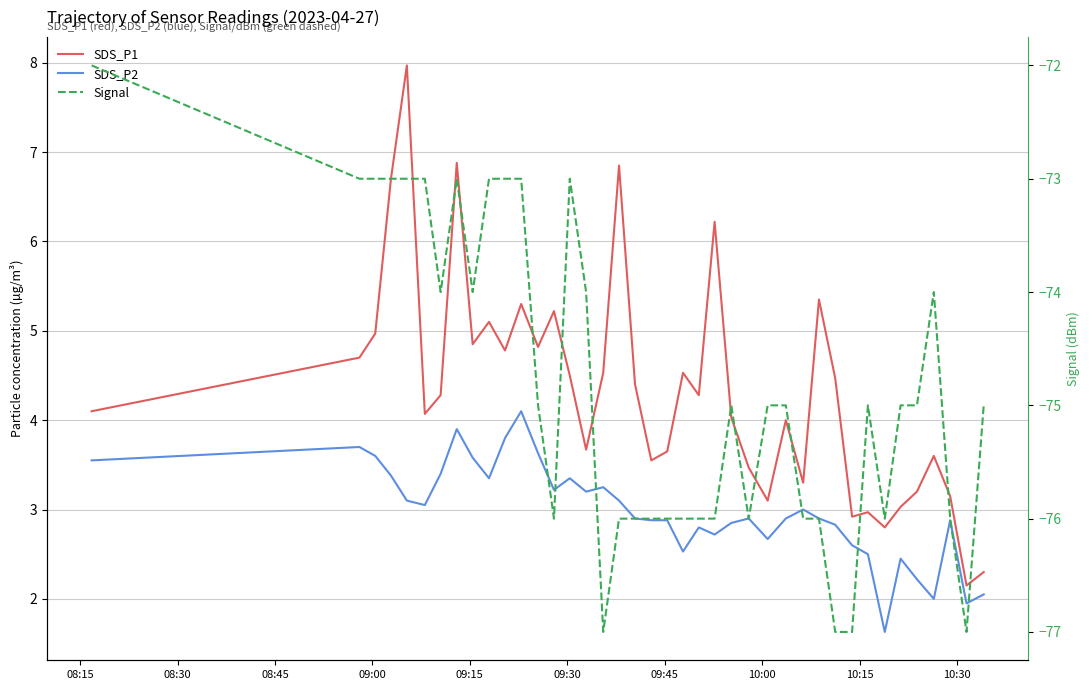

What is the minimum value for SDS_P2?

1.6